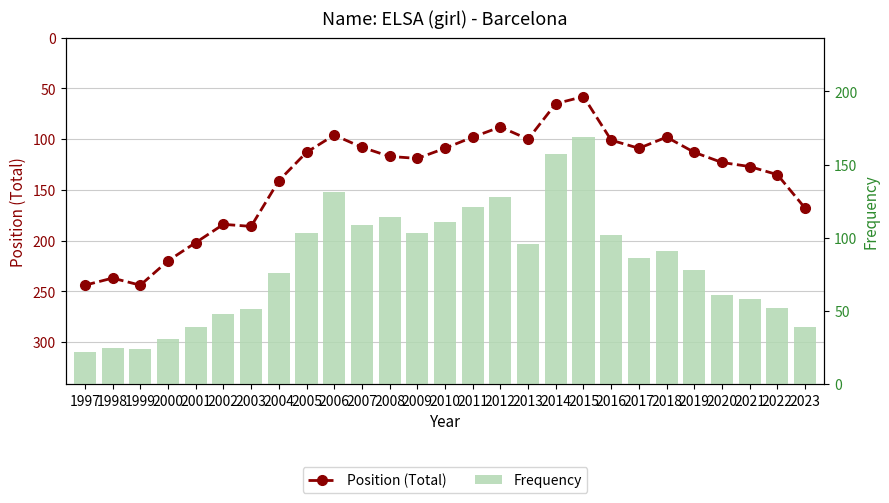

At how many categories does at least one series exceed 141?

10